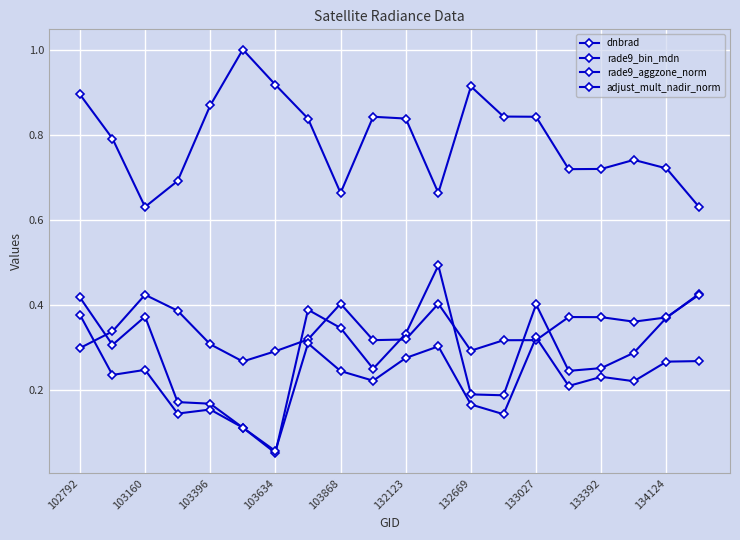

Reading left to right, what are all the values shown in this chart?

dnbrad: 0.4	0.3	0.4	0.2	0.2	0.1	0.1	0.4	0.3	0.3	0.3	0.5	0.2	0.2	0.4	0.2	0.3	0.3	0.4	0.4
rade9_bin_mdn: 0.3	0.3	0.4	0.4	0.3	0.3	0.3	0.3	0.4	0.3	0.3	0.4	0.3	0.3	0.3	0.4	0.4	0.4	0.4	0.4
rade9_aggzone_norm: 0.4	0.2	0.2	0.1	0.2	0.1	0.1	0.3	0.2	0.2	0.3	0.3	0.2	0.1	0.3	0.2	0.2	0.2	0.3	0.3
adjust_mult_nadir_norm: 0.9	0.8	0.6	0.7	0.9	1.0	0.9	0.8	0.7	0.8	0.8	0.7	0.9	0.8	0.8	0.7	0.7	0.7	0.7	0.6